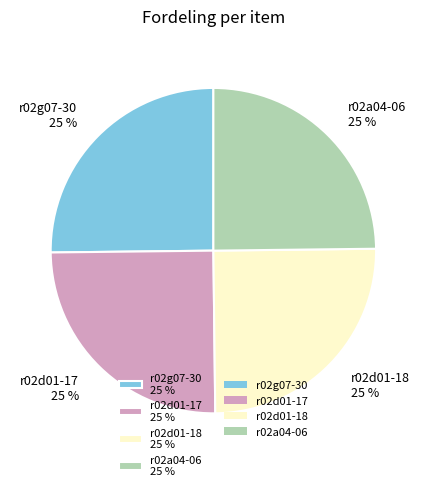

What is the ratio of the value at r02d01-18 to the value at r02g07-30?

1.0